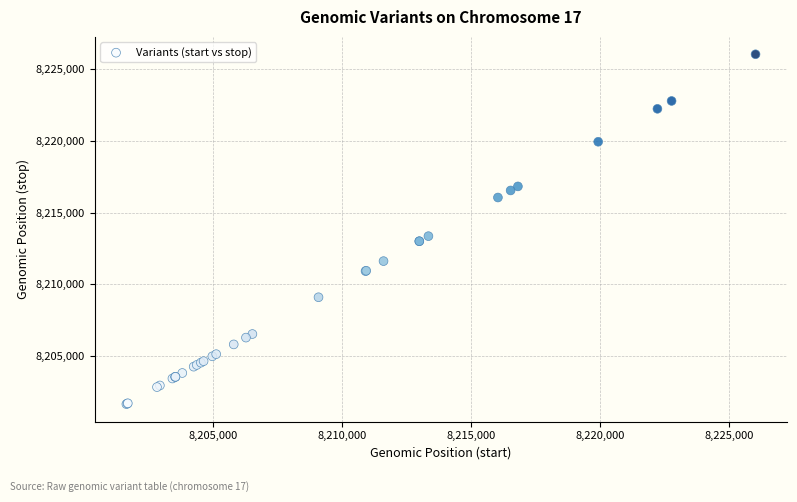

What Y value in the scatter plot is closest to 8213846?

8213360